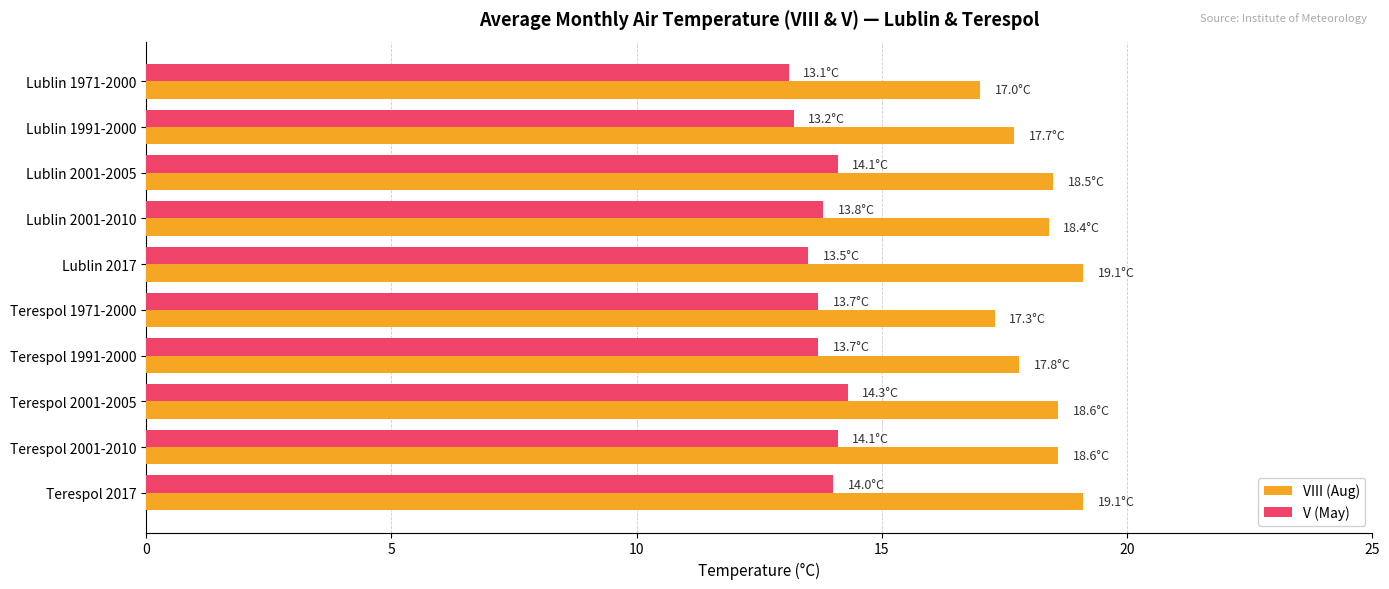

What is the difference between the maximum and second lowest values in the VIII (Aug) series?

1.8